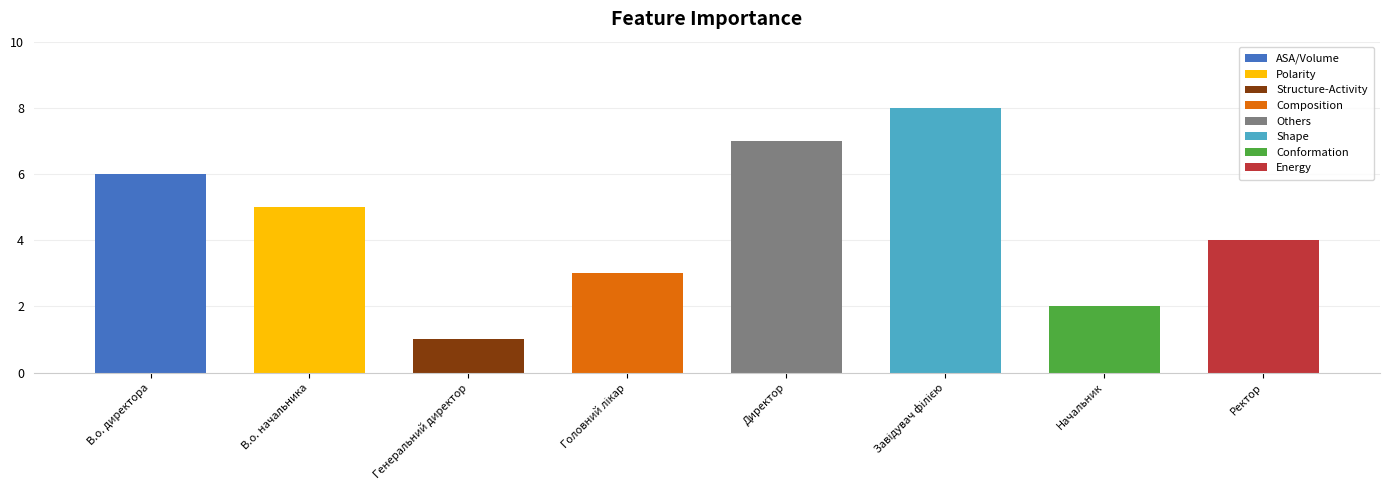

Count the values in the range 3 to 7.

5